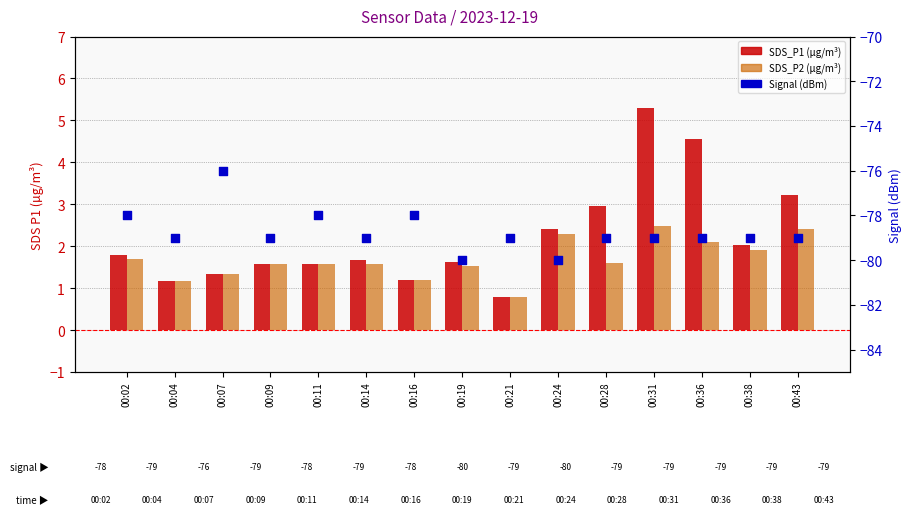

Is the value of SDS_P1 at 00:11 greater than the value of SDS_P2 at 00:24?

No